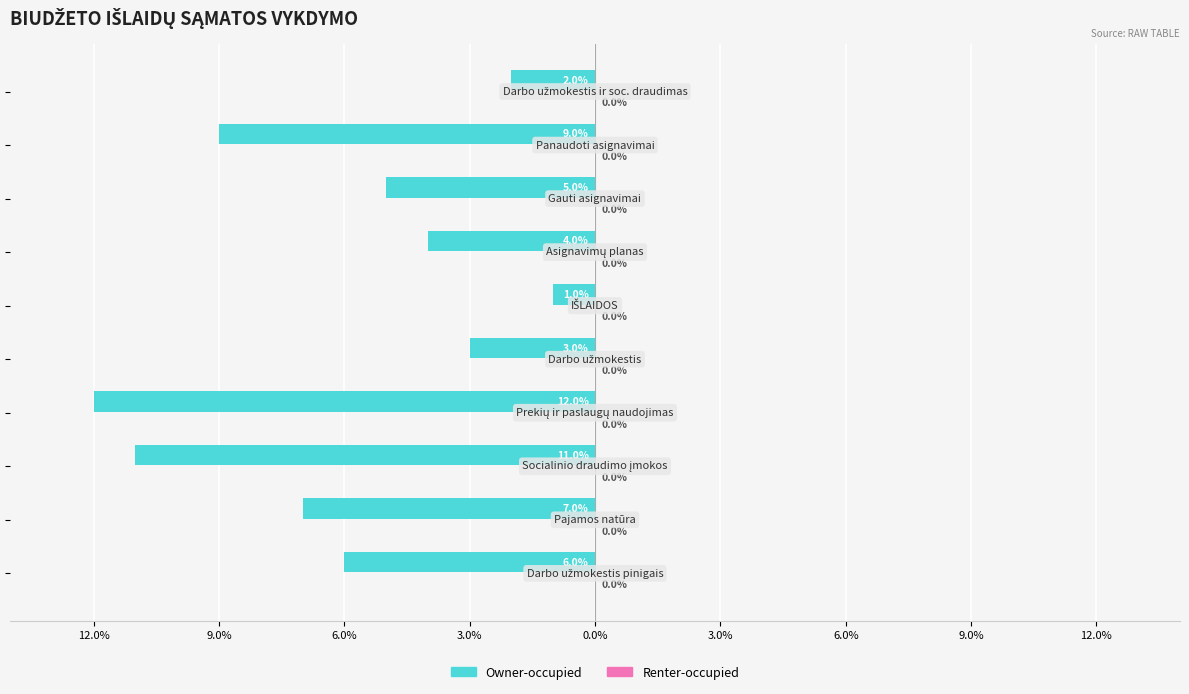

Does the chart contain any negative values?

Yes